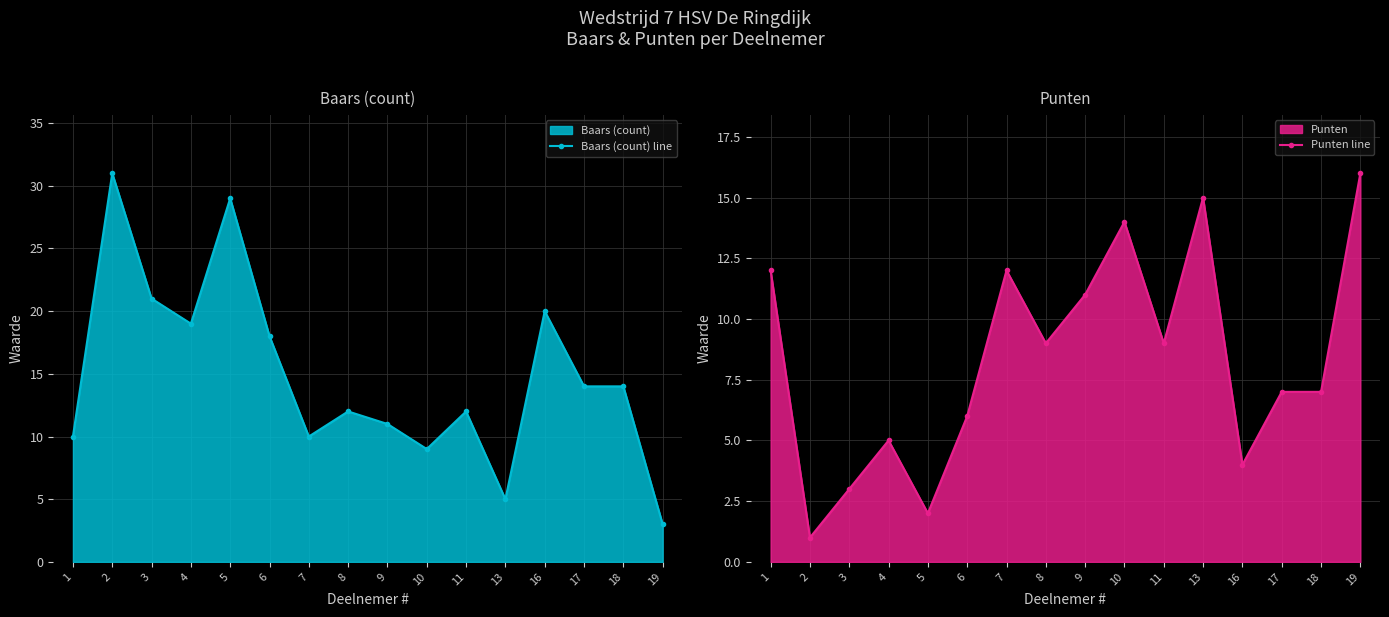

Read the Punten line value at 1, to the nearest 10.

10